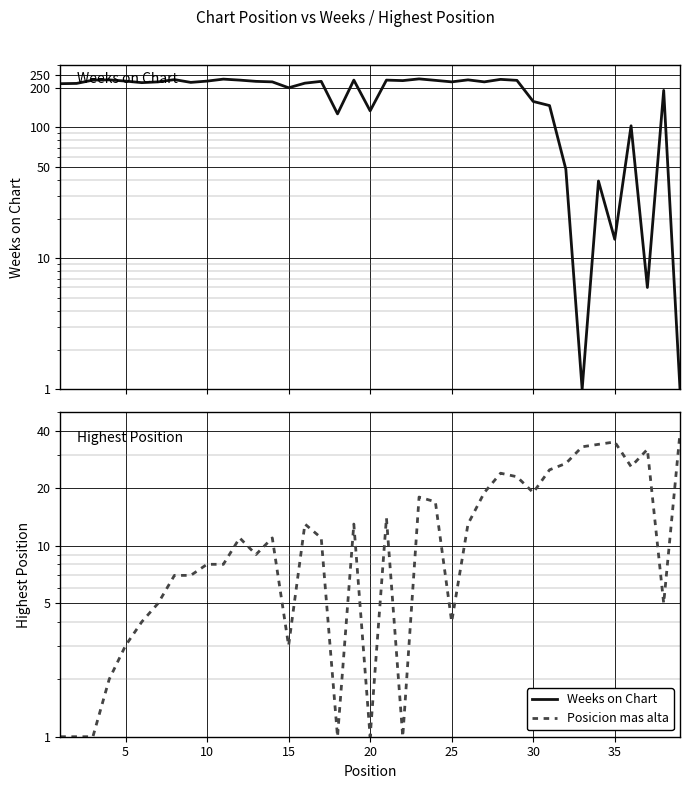

The value of Posicion mas alta at 33 is 17. True or false?

False